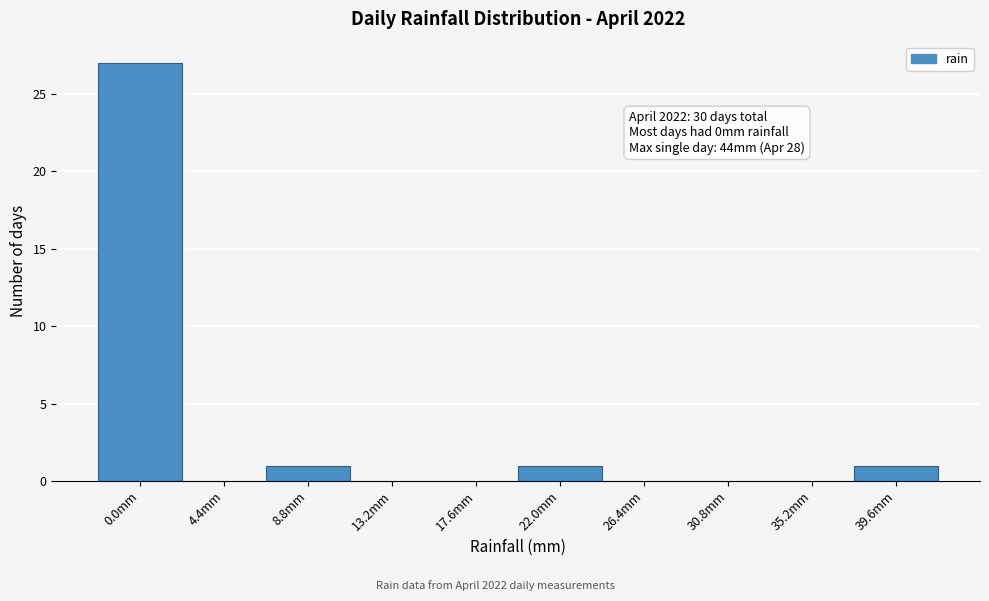

Reading right to left, extract all data points from this chart.

39.6mm=1	35.2mm=0	30.8mm=0	26.4mm=0	22.0mm=1	17.6mm=0	13.2mm=0	8.8mm=1	4.4mm=0	0.0mm=27